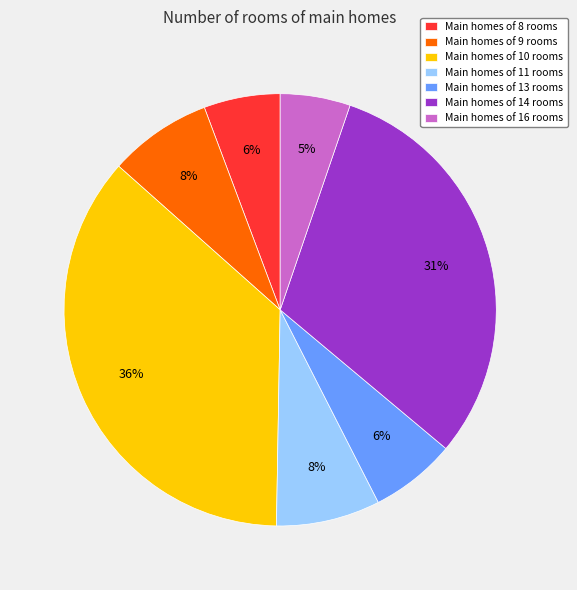

Is there a majority slice in this chart?

No